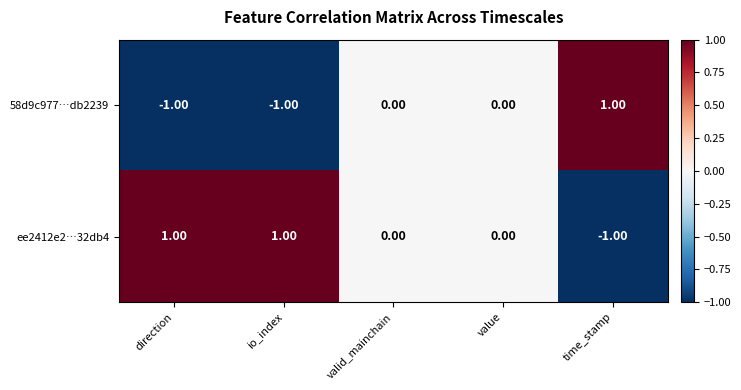

Where does the ee2412e2…32db4 series first go above 0?

direction